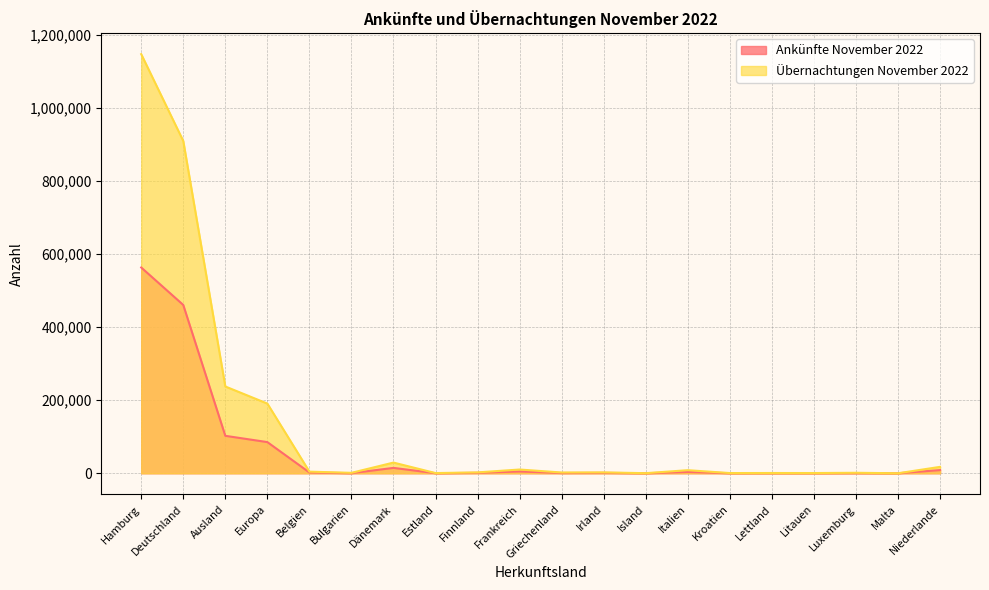

How many interior local valleys does the Übernachtungen November 2022 series have?

7